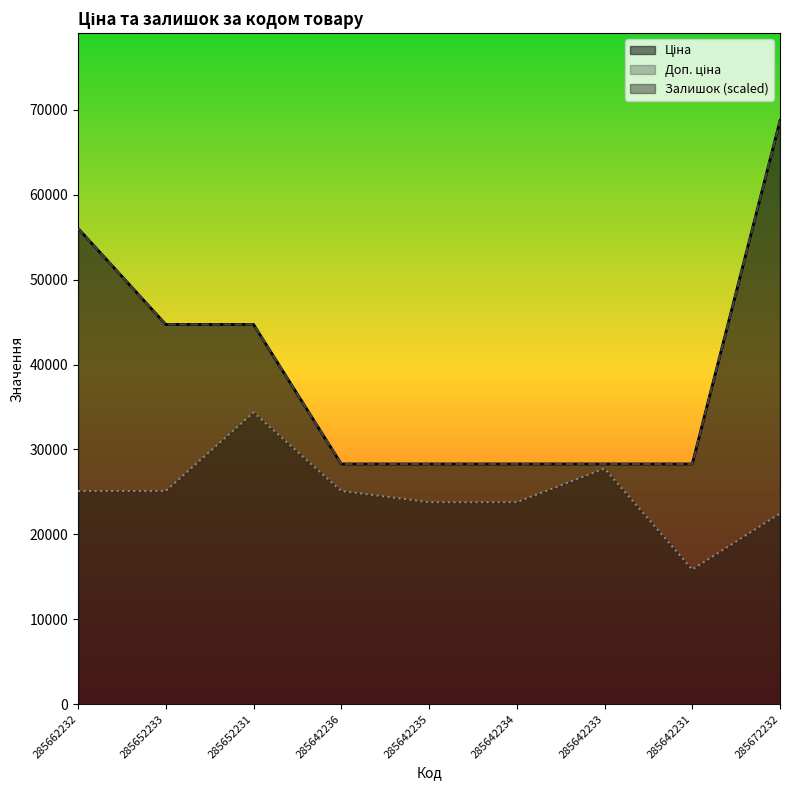

What is the label of the 4th point from the left?

285642236